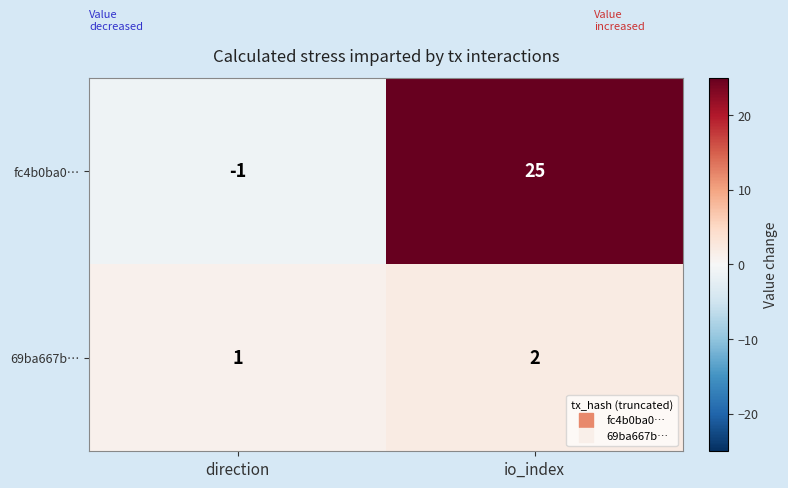

Which series has the widest spread of values?

fc4b0ba0…